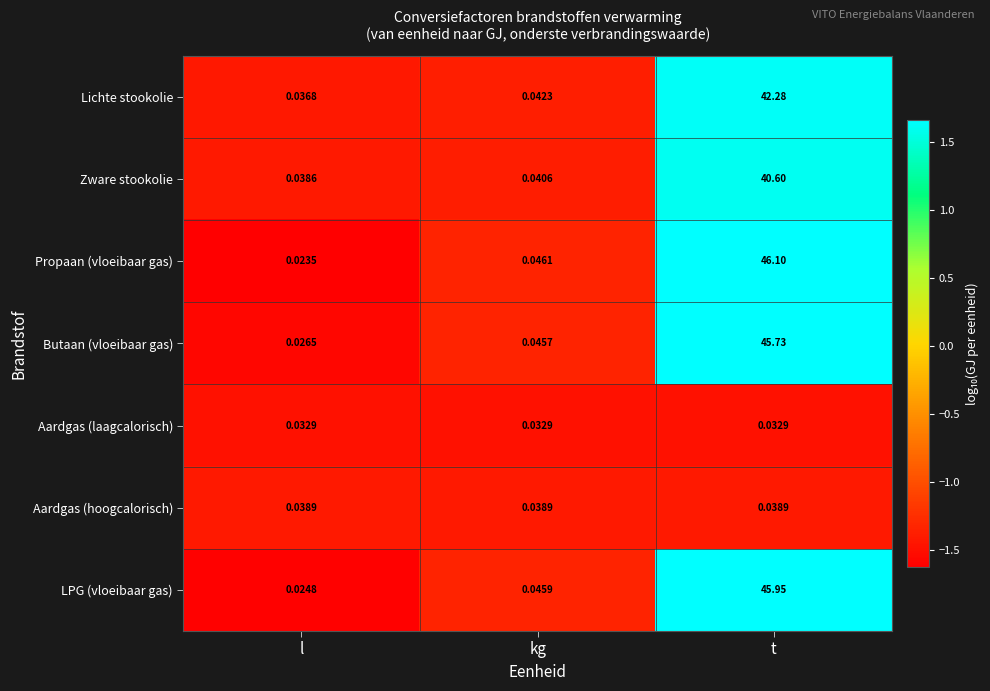

Which series has the largest range (max minus min)?

Propaan (vloeibaar gas)